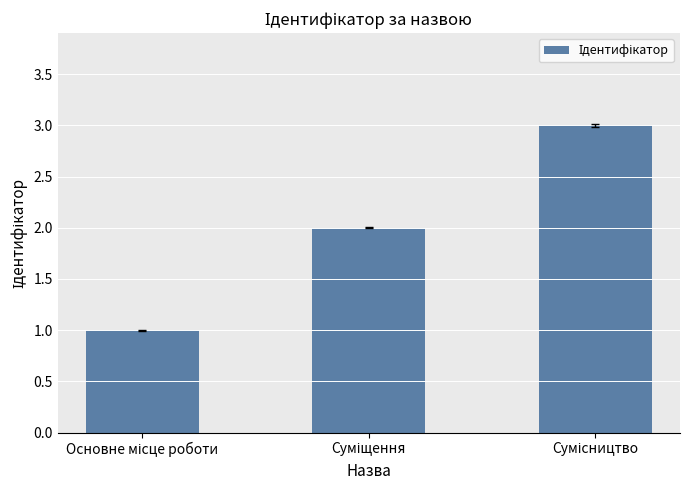

What is the minimum value shown in the chart?

1